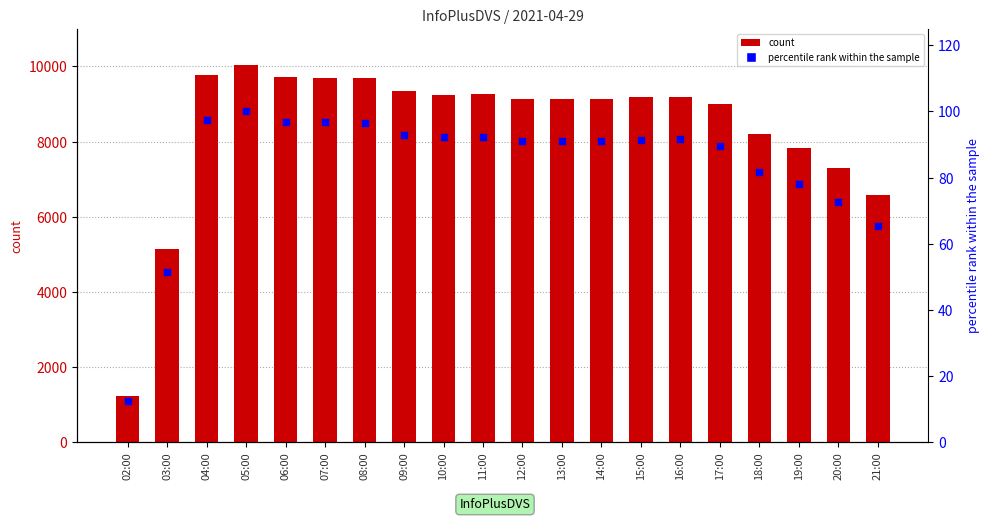

Which series contains the highest Y value?

col_3